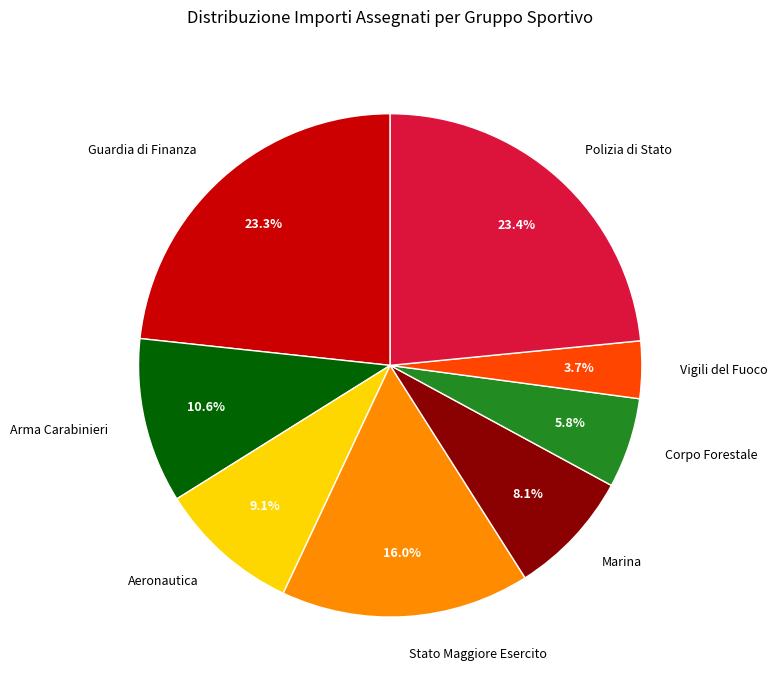

How many segments does this pie chart have?

8